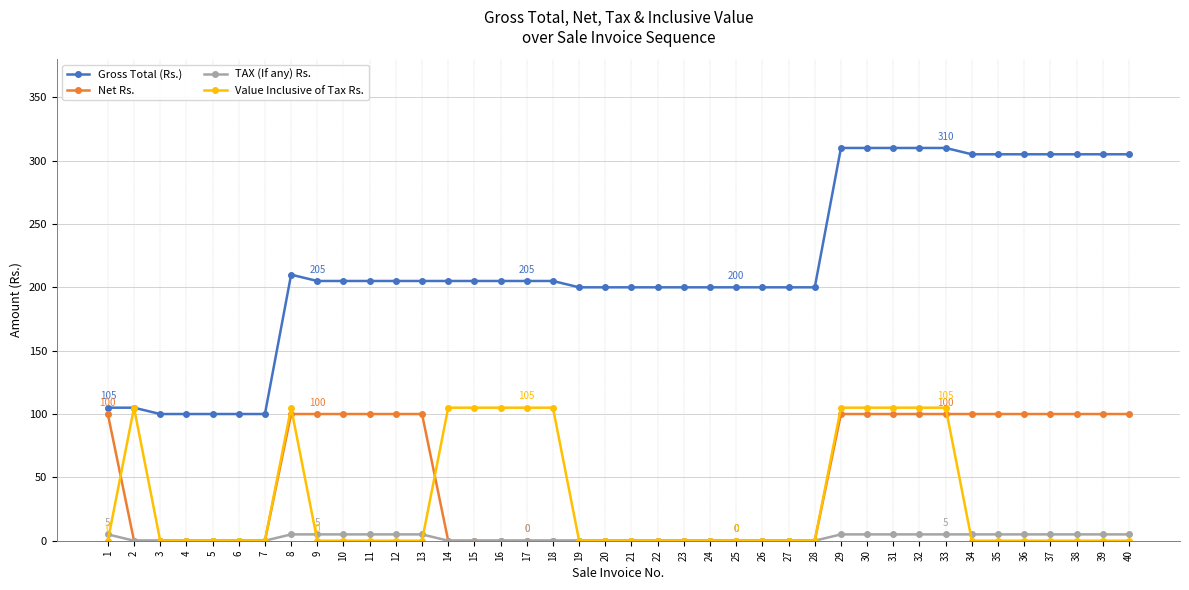

How many lines are shown in the chart?

4